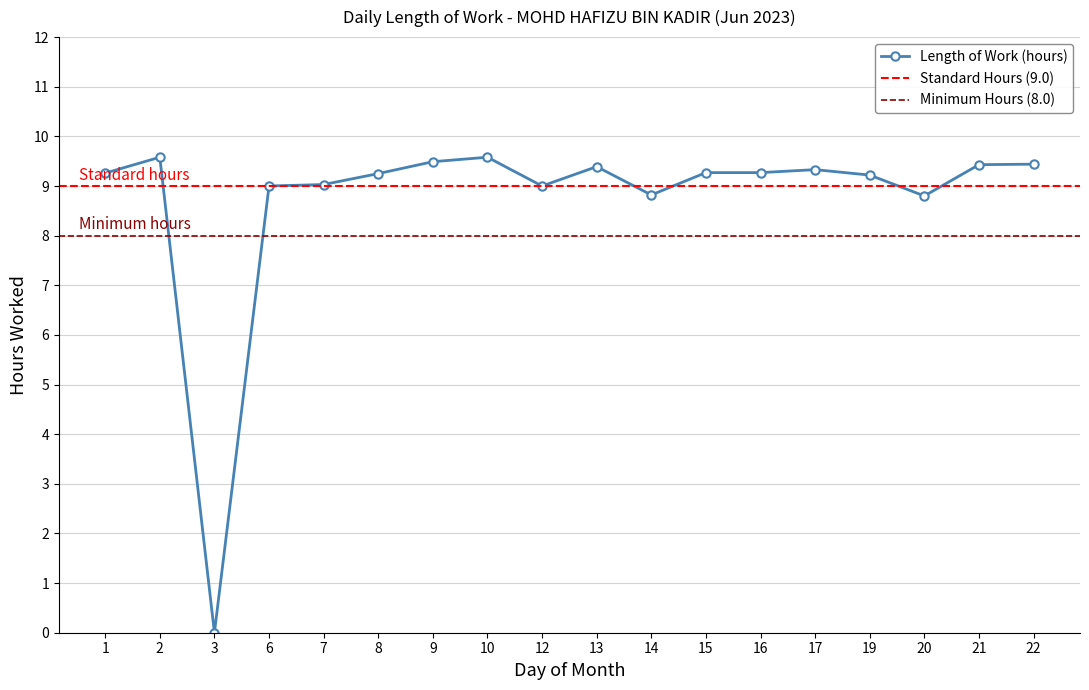

List the labels in order of value, smallest first.

3, 20, 14, 6, 12, 7, 19, 8, 1, 15, 16, 17, 13, 21, 22, 9, 2, 10